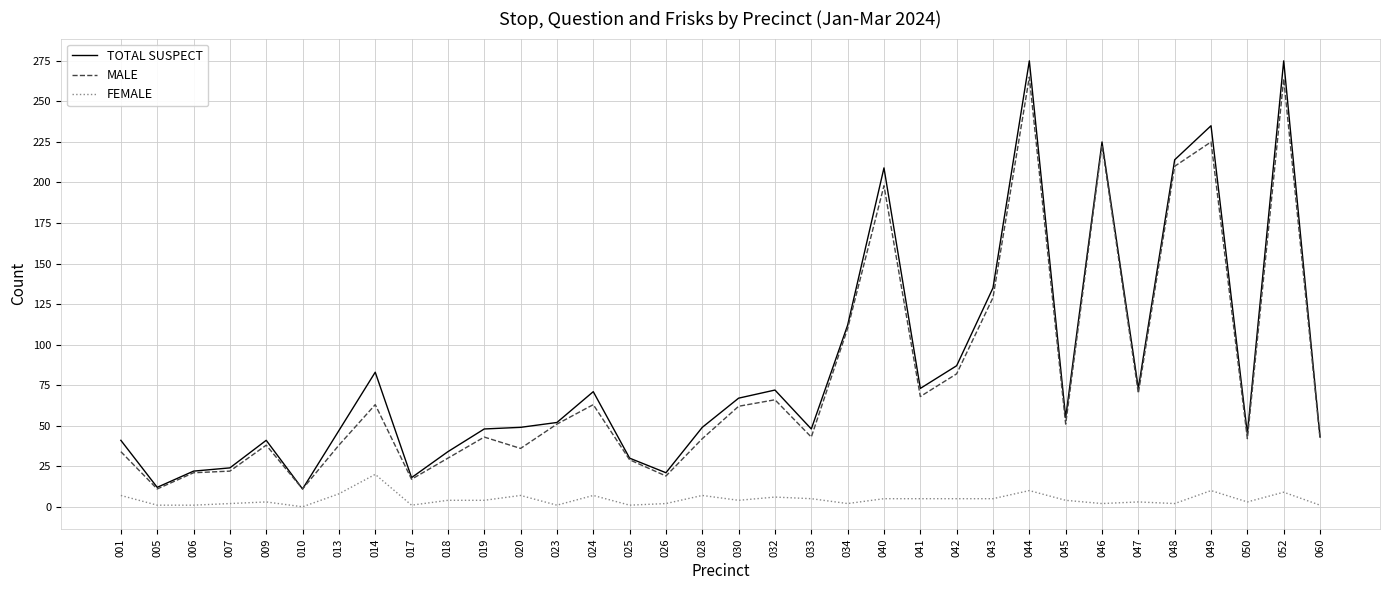

Is the value of TOTAL SUSPECT at 023 greater than the value of FEMALE at 060?

Yes